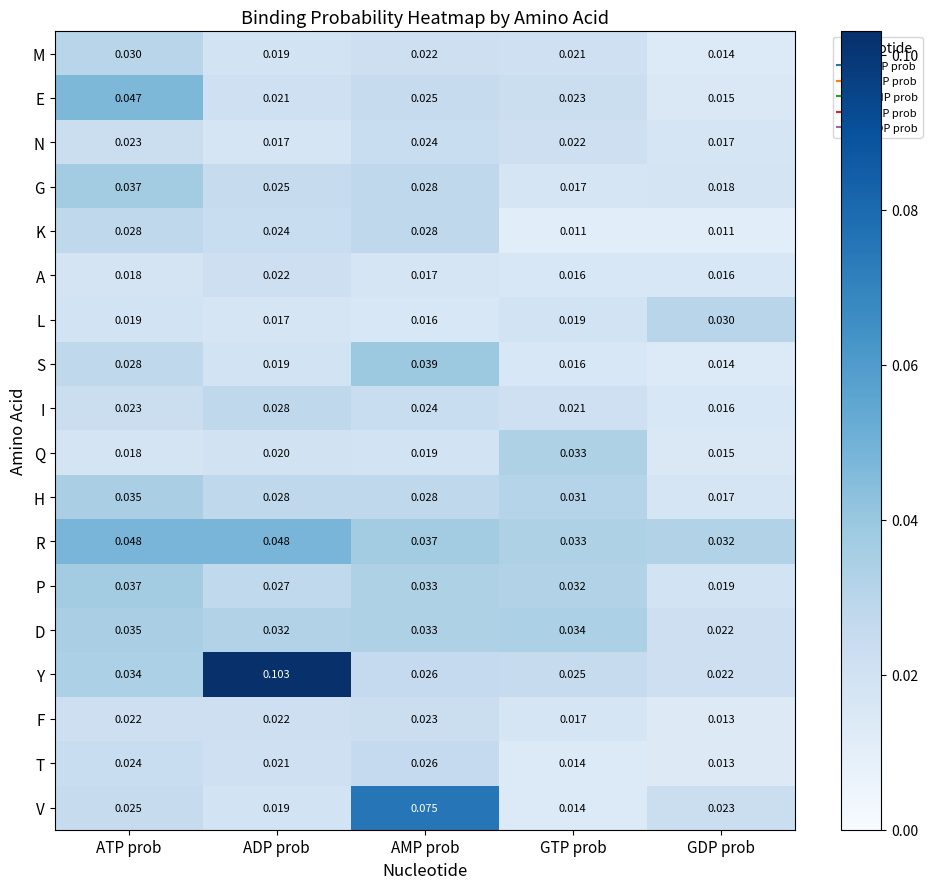

Count the number of data series in this chart.

18